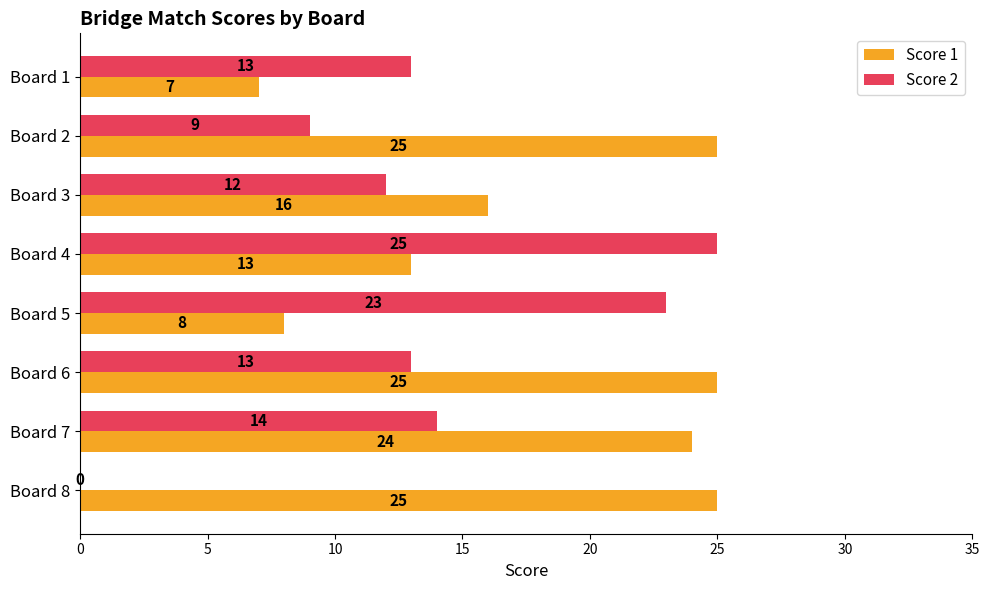

Between Board 3 and Board 7, which series saw the biggest shift?

Score 1